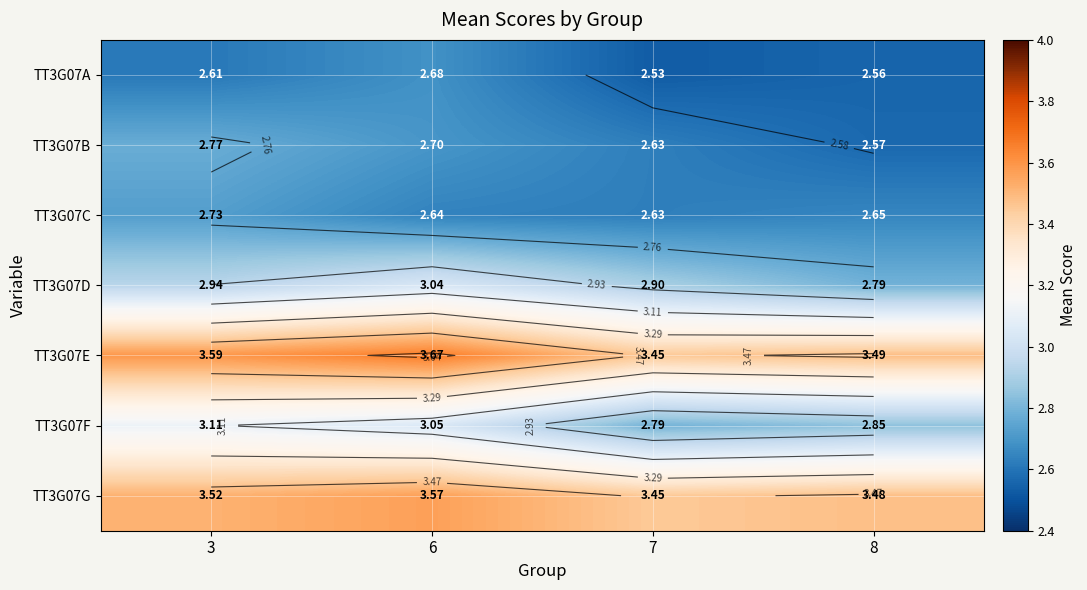

At which category is the sum across all series the highest?

6